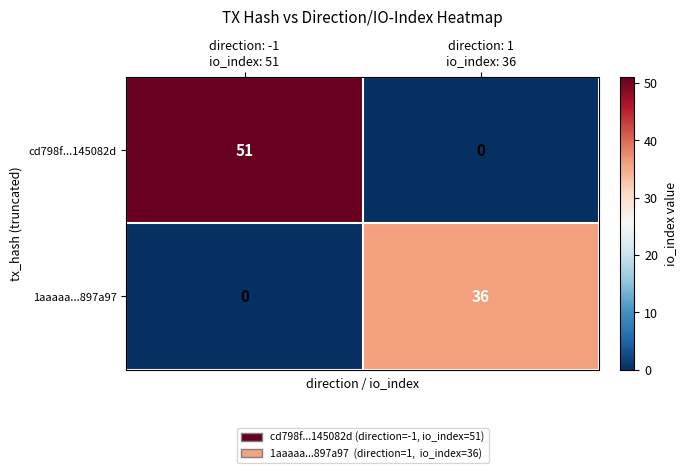

What is the greatest value displayed?

51